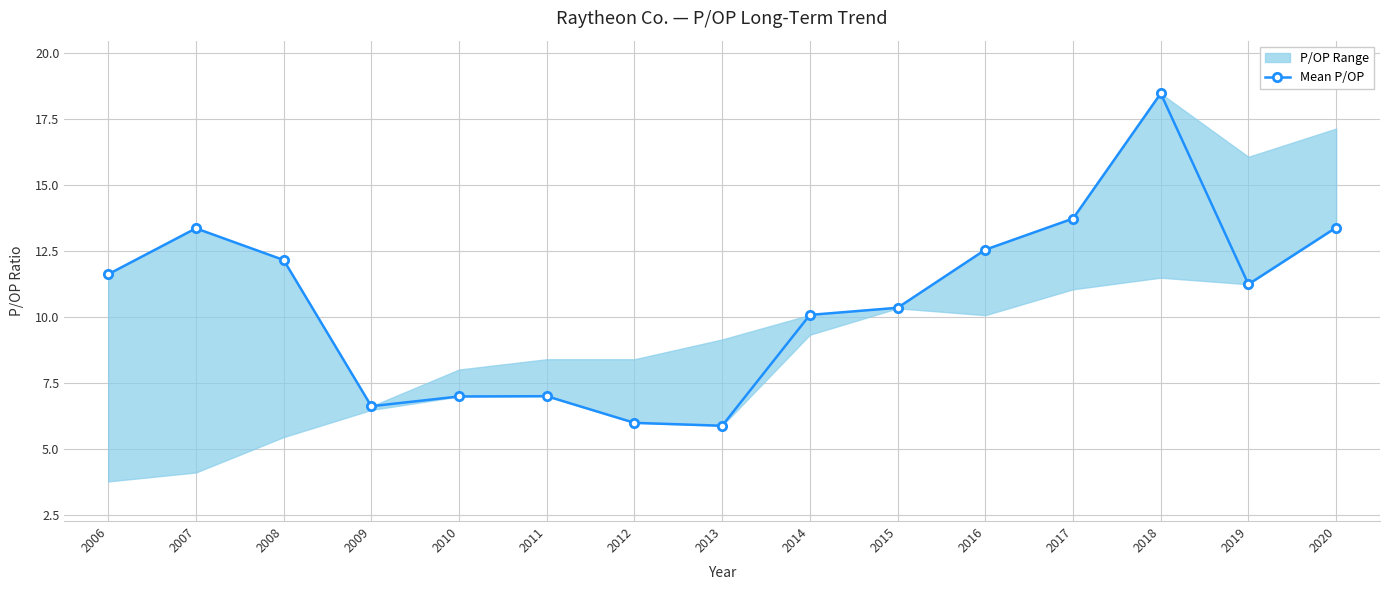

Does the chart display data point markers on the line(s)?

Yes